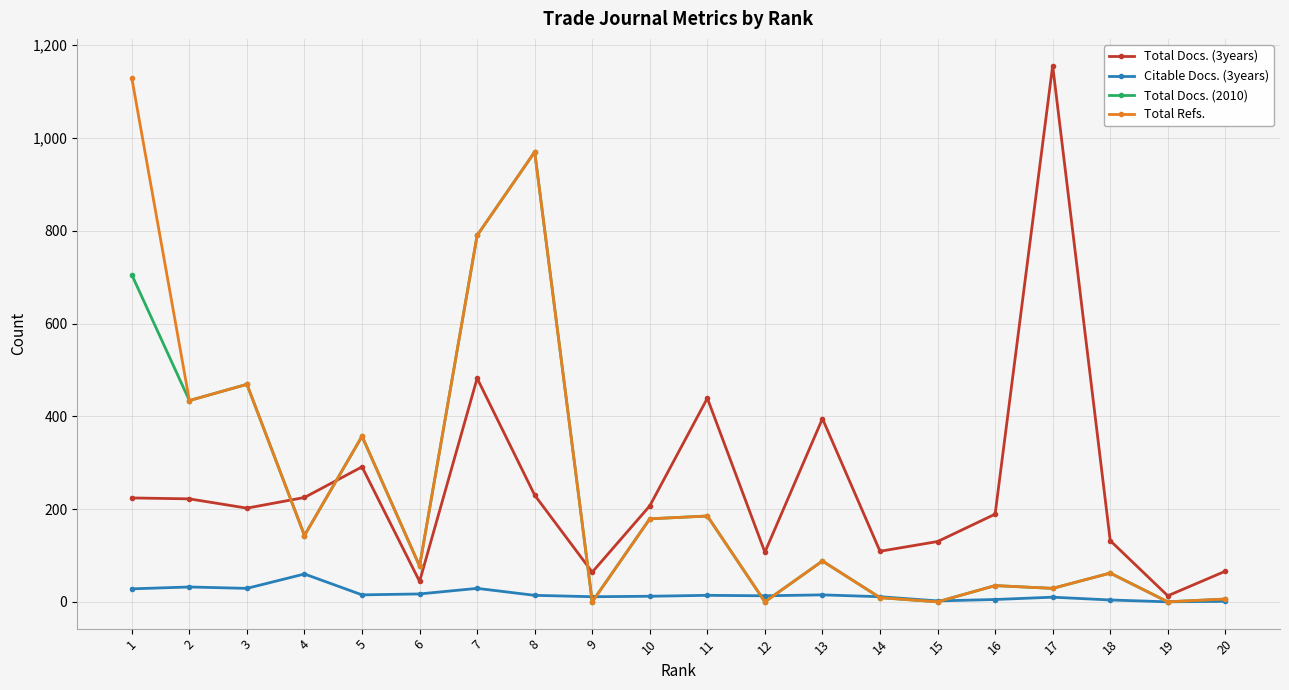

Does the chart have visible grid lines?

Yes